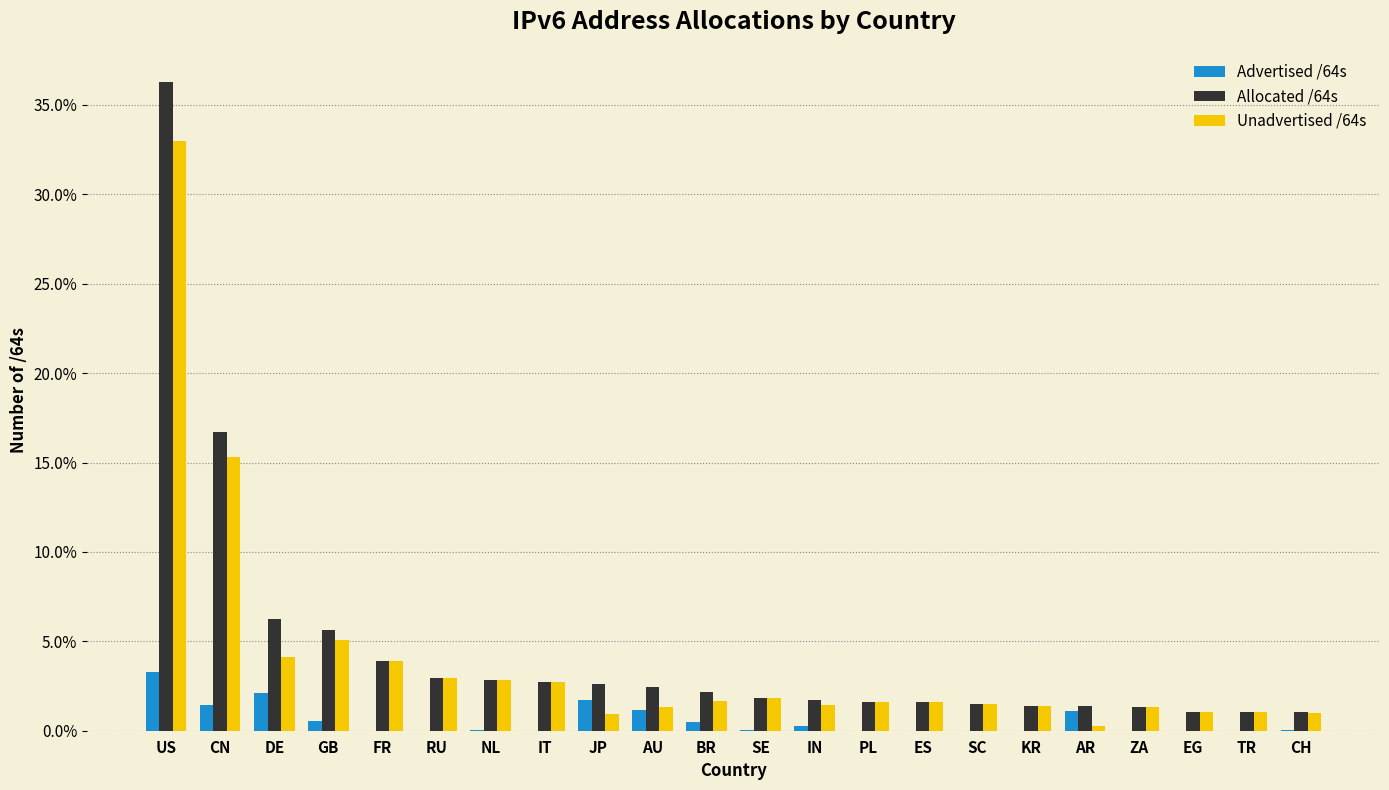

At which label is Allocated /64s closest to 18?

CN